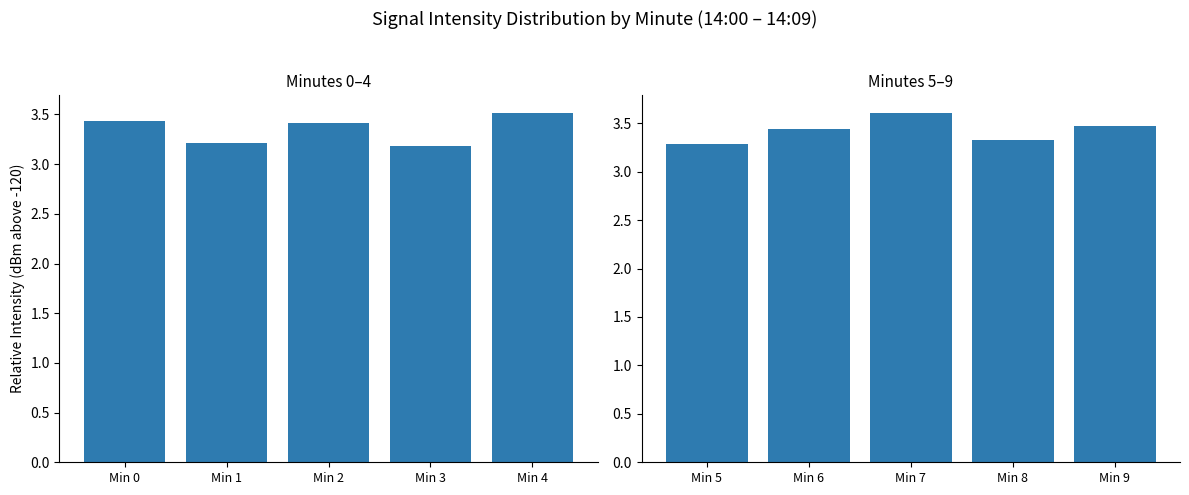

What value does the Minutes 0–4 series have at Min 0?

3.4